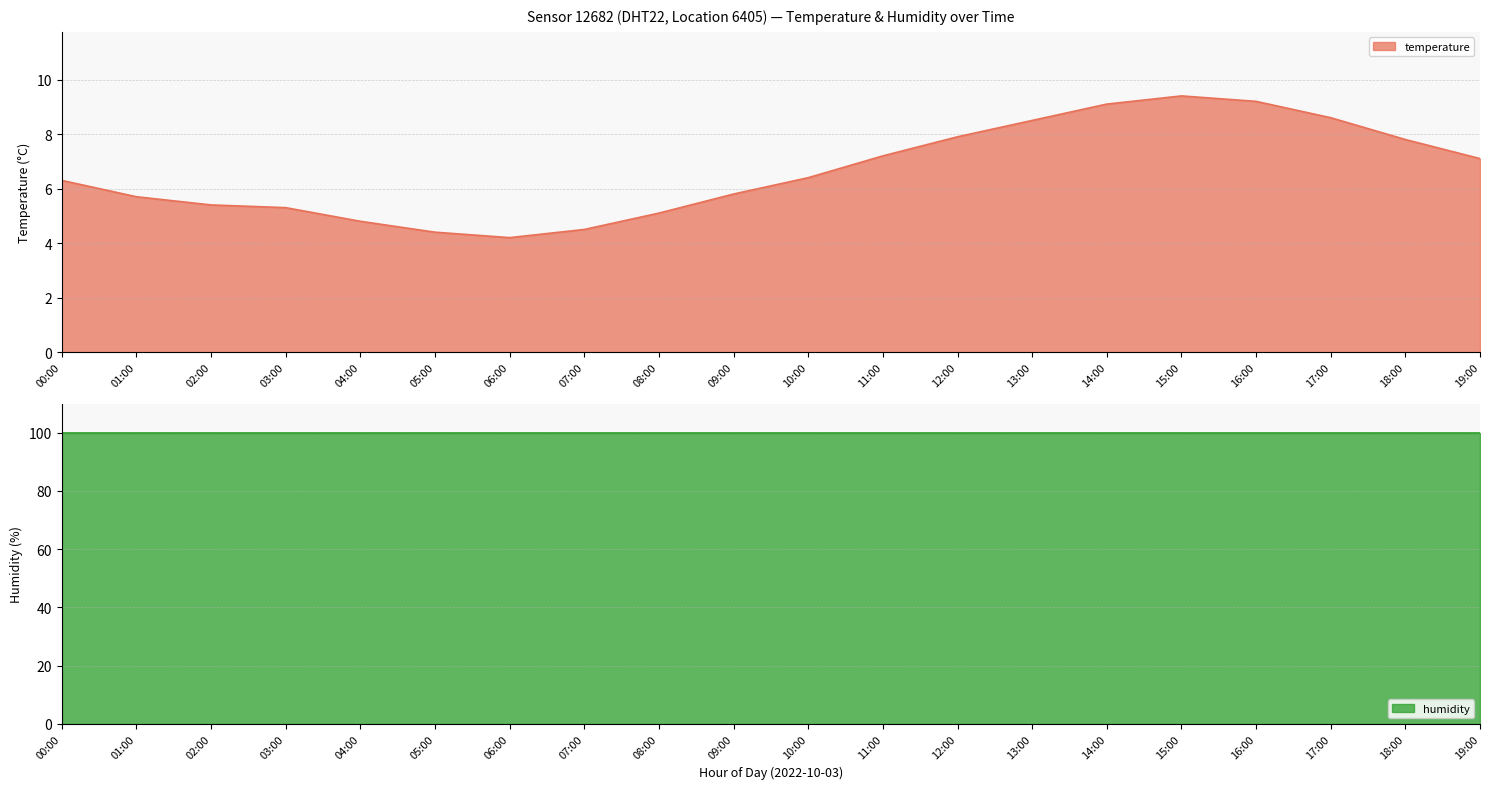

The chart shows a value of 4.4 at 05:00. True or false?

True